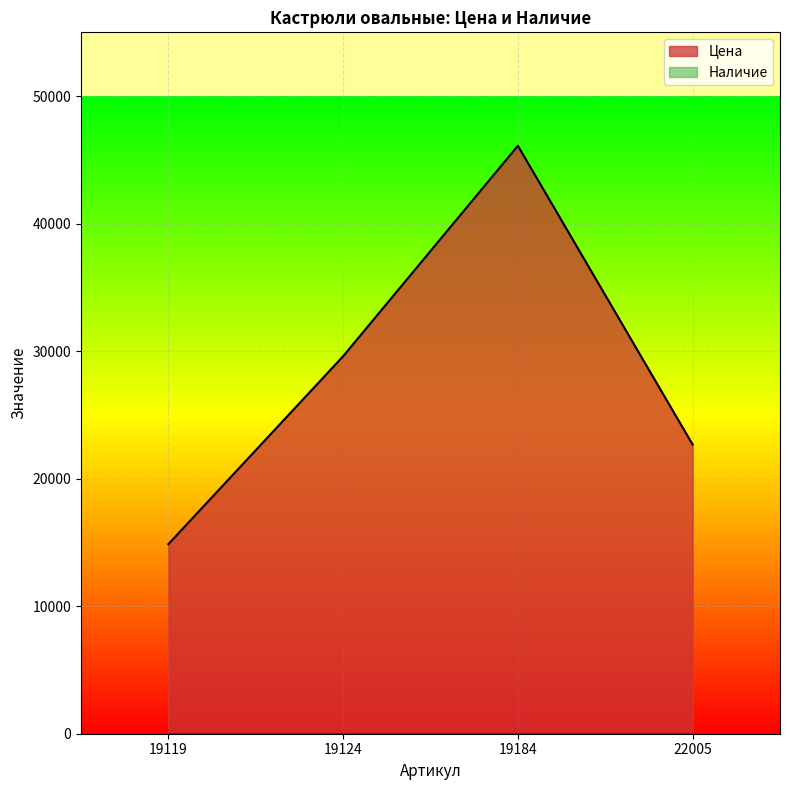

Rank the categories by value from lowest to highest.

19119, 22005, 19124, 19184